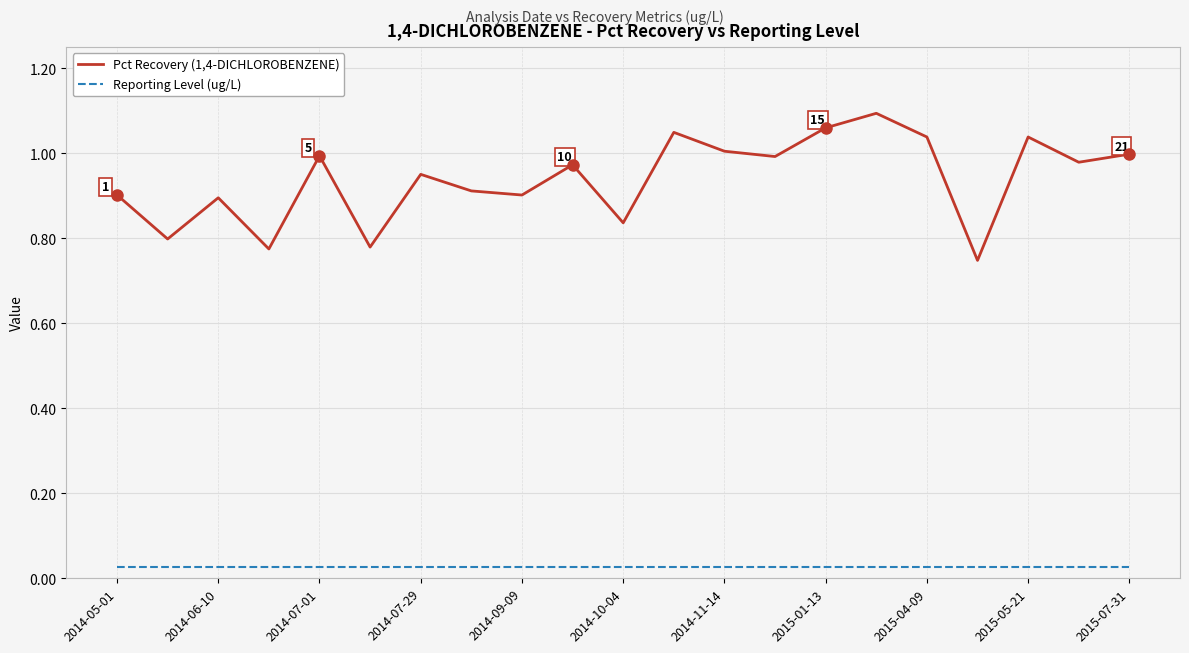

How many interior local peaks does the Pct Recovery (1,4-DICHLOROBENZENE) series have?

7